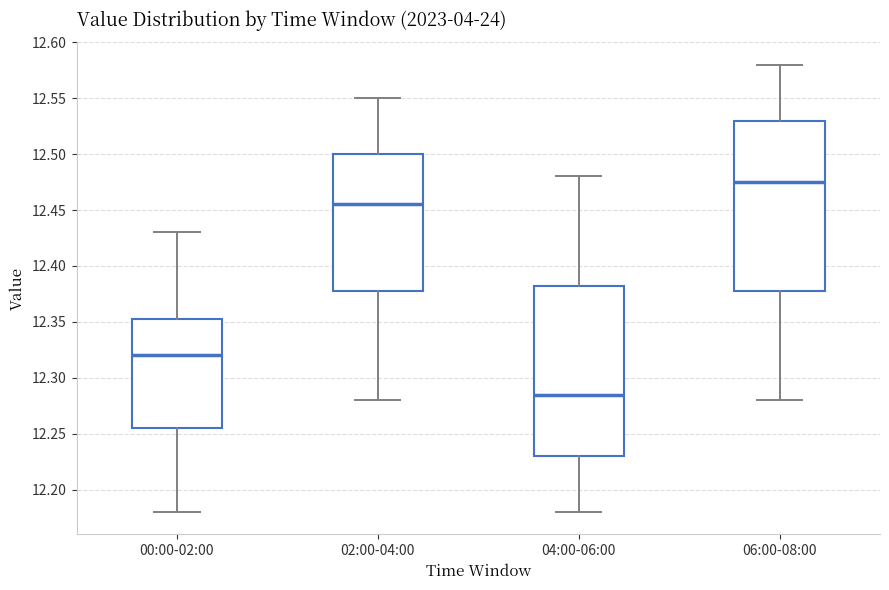

Where is the upper edge of the box for 00:00-02:00 on the y-axis? The values are not printed on the chart, so give them approximately, as read against the axis.

12.355